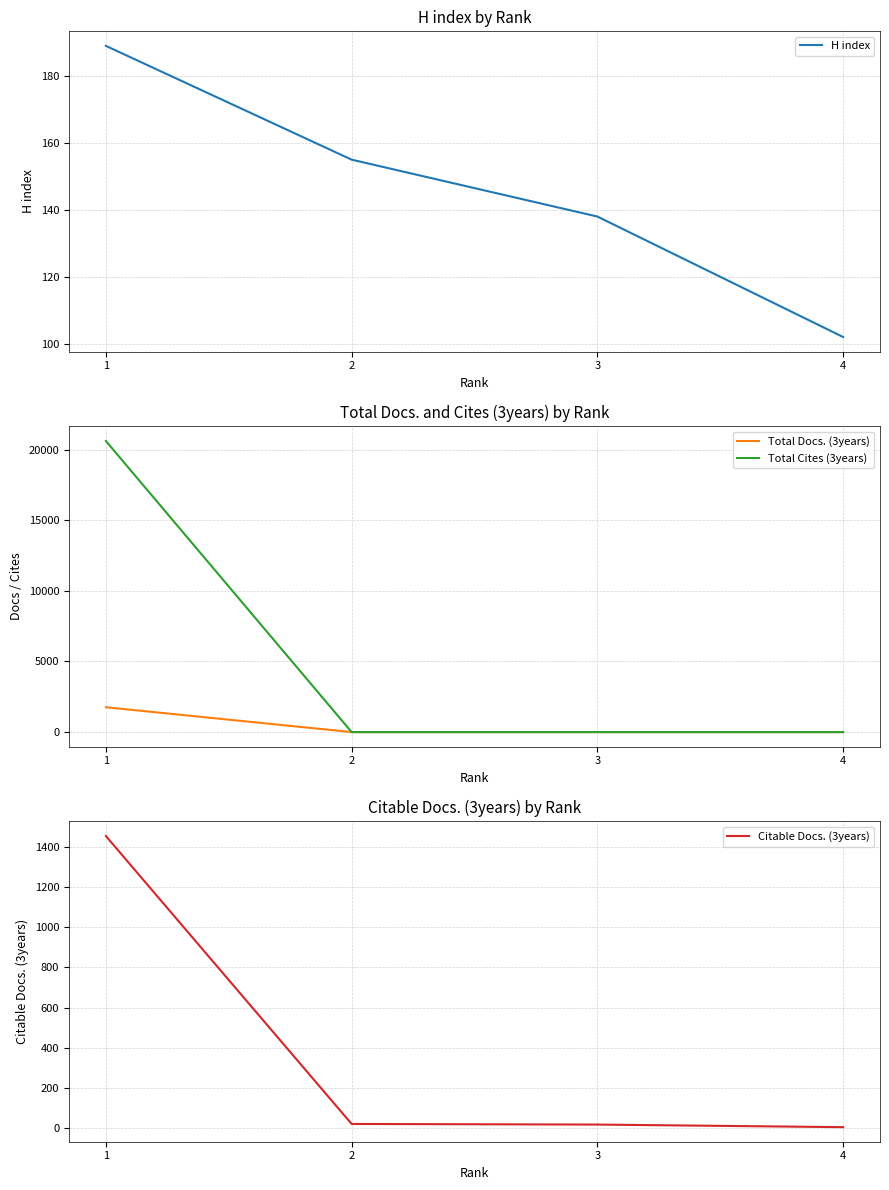

How many lines are shown in the chart?

4